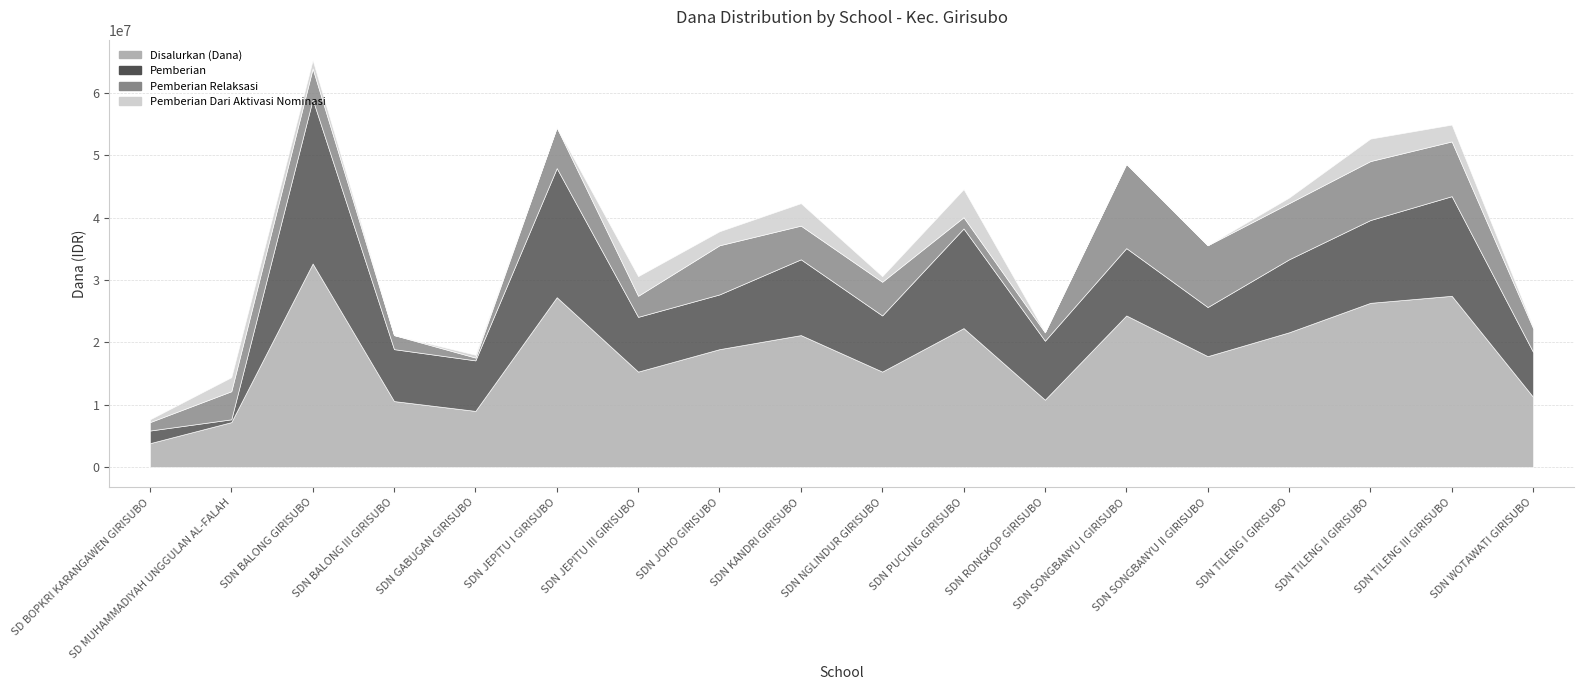

Reading left to right, list all the values displayed in this chart.

Disalurkan (Dana): 3825000	7200000	32625000	10575000	9000000	27225000	15300000	18900000	21150000	15300000	22275000	10800000	24300000	17775000	21600000	26325000	27450000	11250000
Pemberian: 2025000	450000	26325000	8325000	8100000	20700000	8775000	8775000	12150000	9000000	15975000	9450000	10800000	7875000	11700000	13275000	15975000	7200000
Pemberian Relaksasi: 1350000	4500000	4950000	2250000	450000	6525000	3375000	7875000	5400000	5400000	1800000	1350000	13500000	9900000	9000000	9450000	8775000	3825000
Pemberian Dari Aktivasi Nominasi: 450000	2250000	1350000	0	450000	0	3150000	2250000	3600000	900000	4500000	0	0	0	900000	3600000	2700000	225000